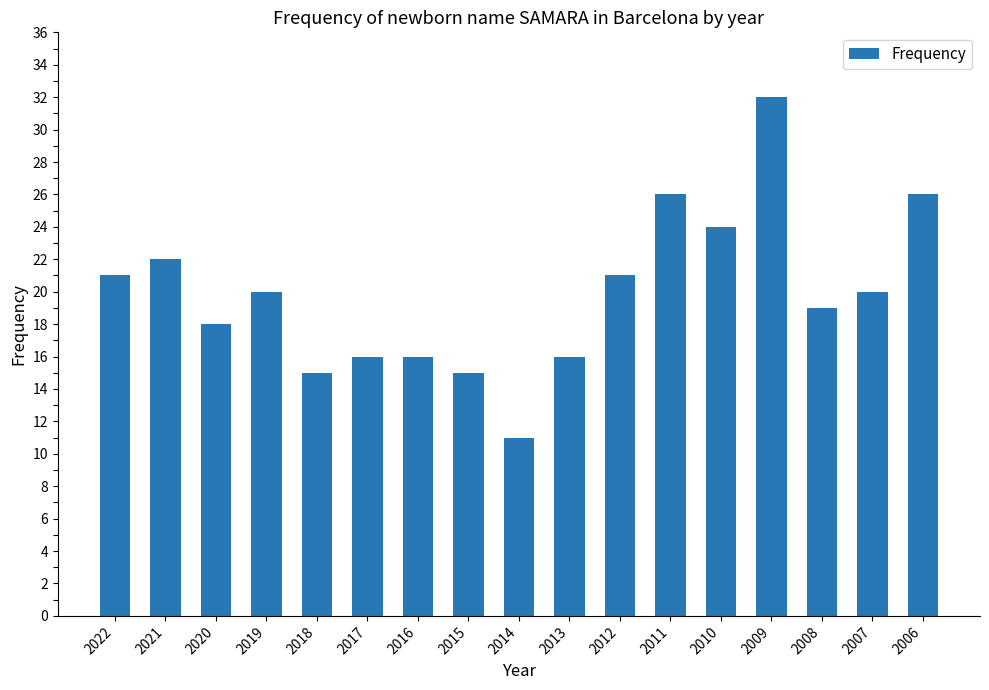

Where does the data first go above 20?

2022